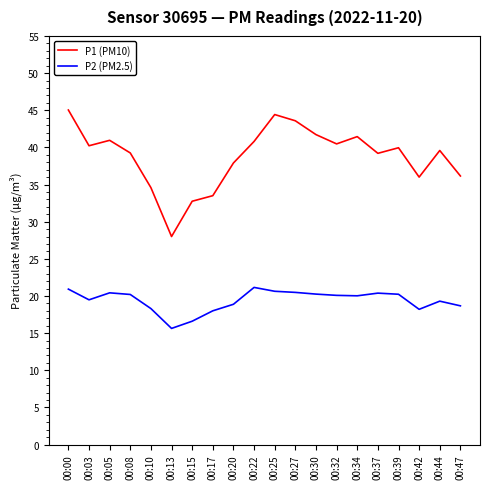

What is the minimum value for P1 (PM10)?

28.0